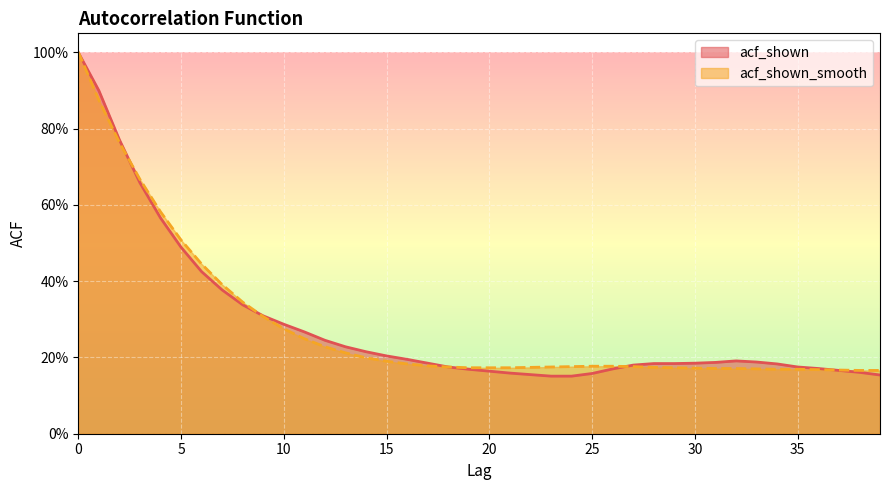

How many series are shown in this chart?

2